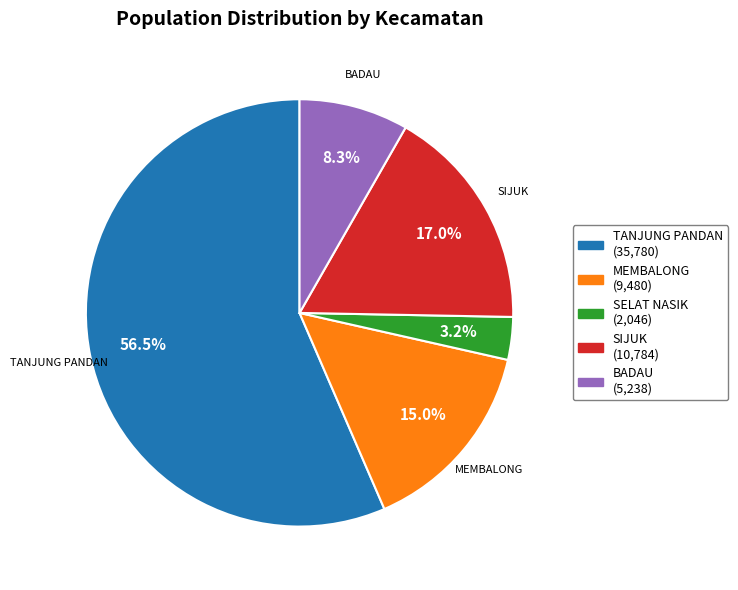

Combined, what portion of the pie is BADAU and SELAT NASIK?

11.5%